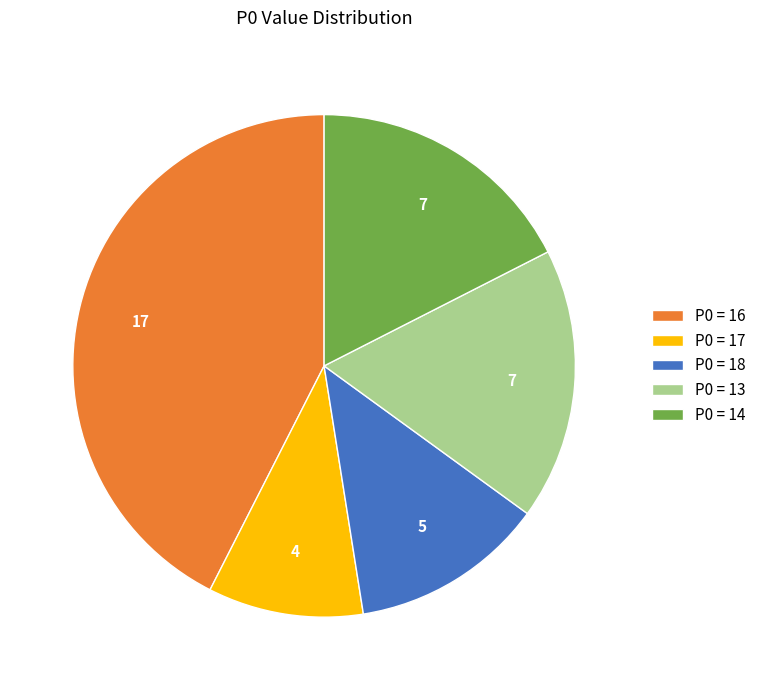

Does P0 = 16 represent more than half of the total?

No